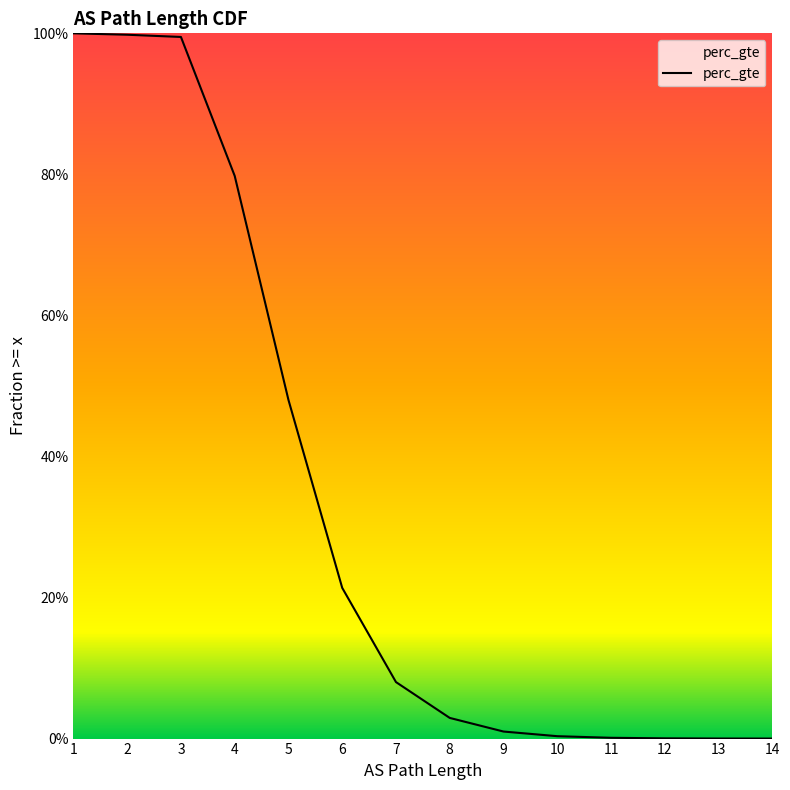

True or false: there are more than 1 points higher than both neighbors.

False